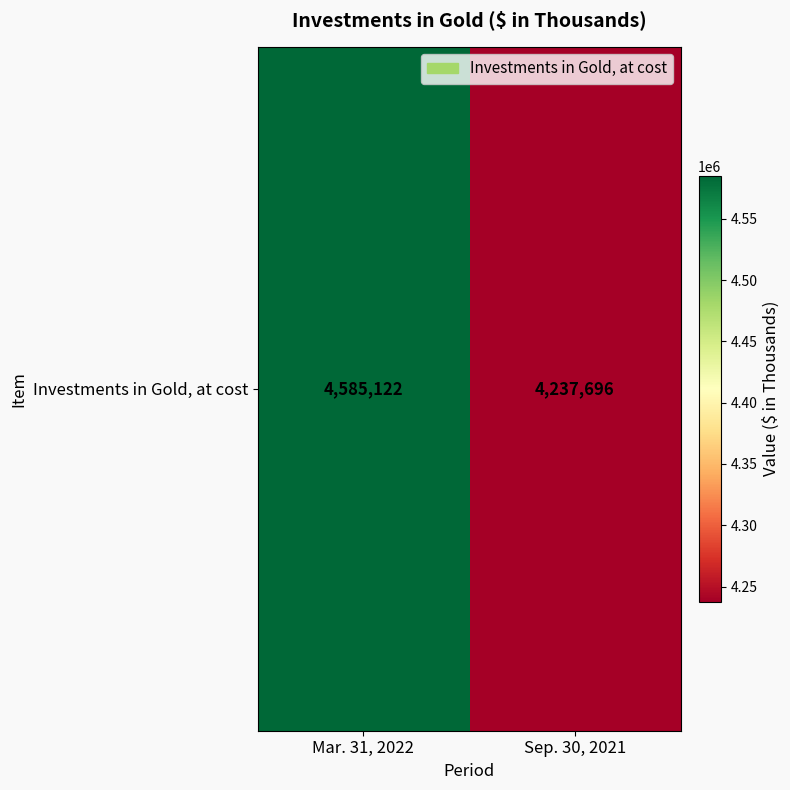

The chart shows a value of 2245826 at Sep. 30, 2021. True or false?

False